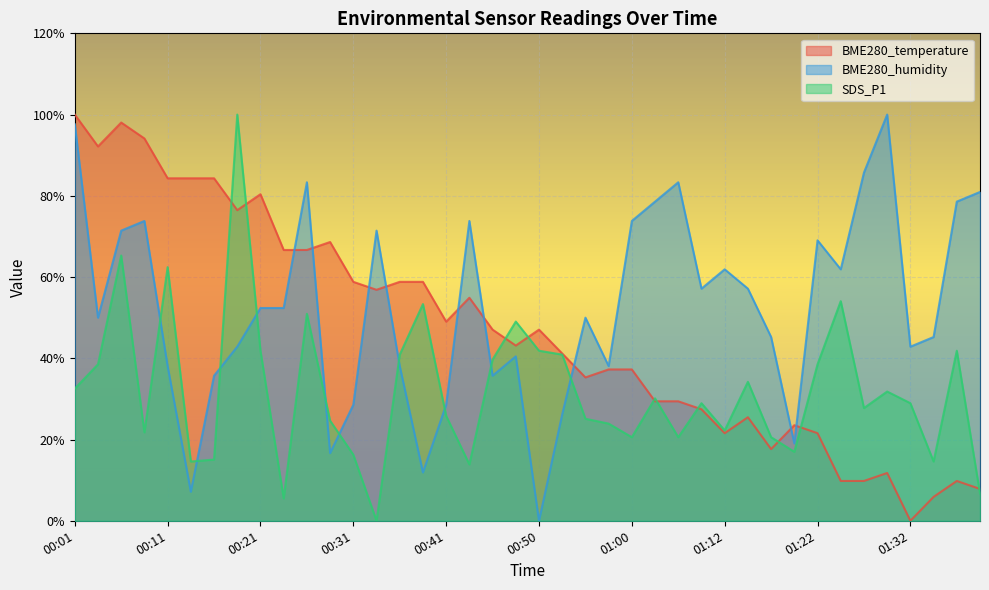

What is the value of the BME280_temperature point at the 10th from the left?

66.7